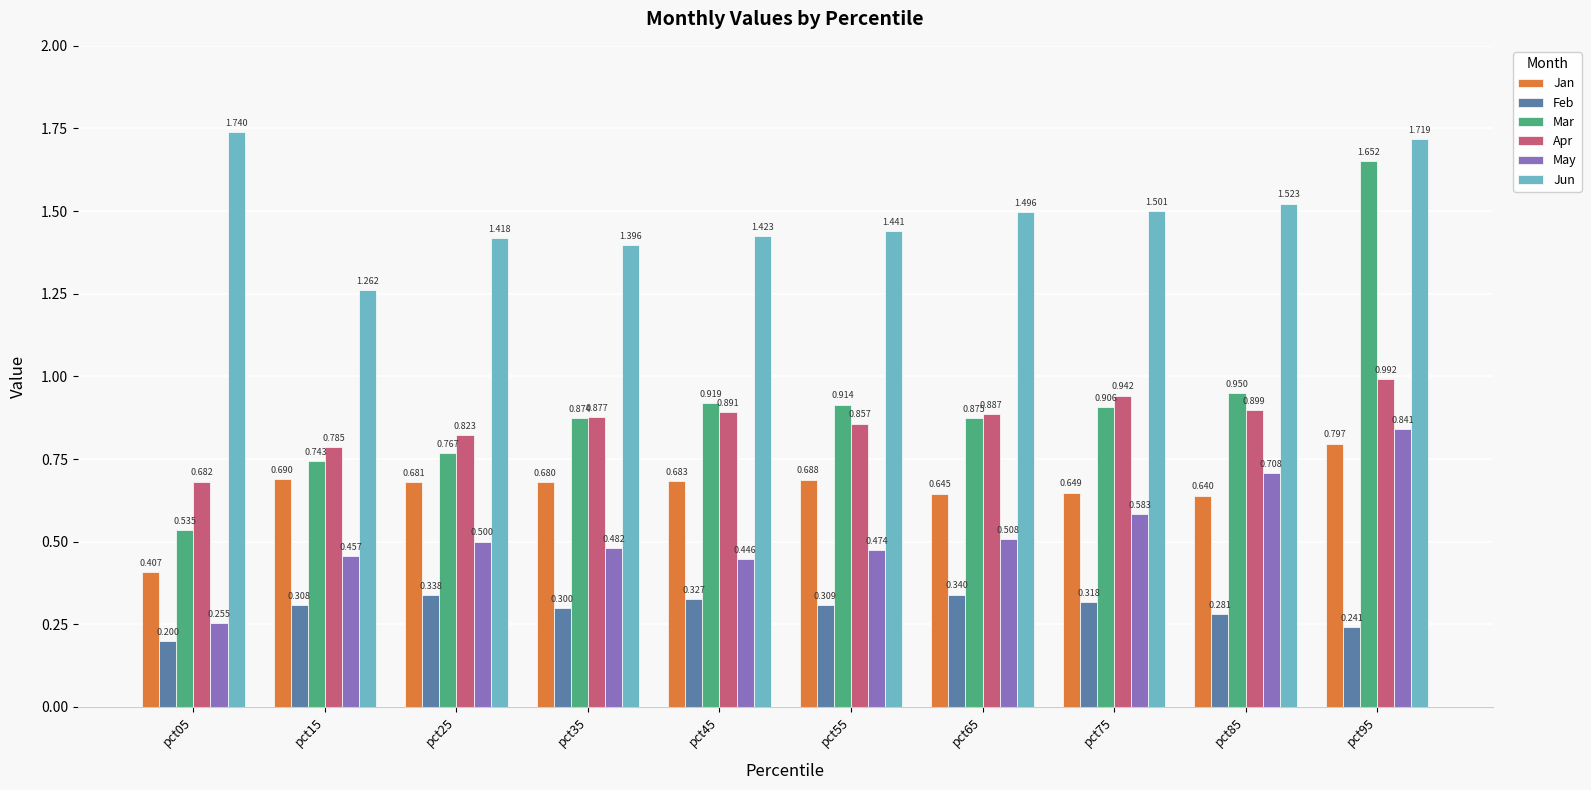

Which series has the largest total across all categories?

Jun